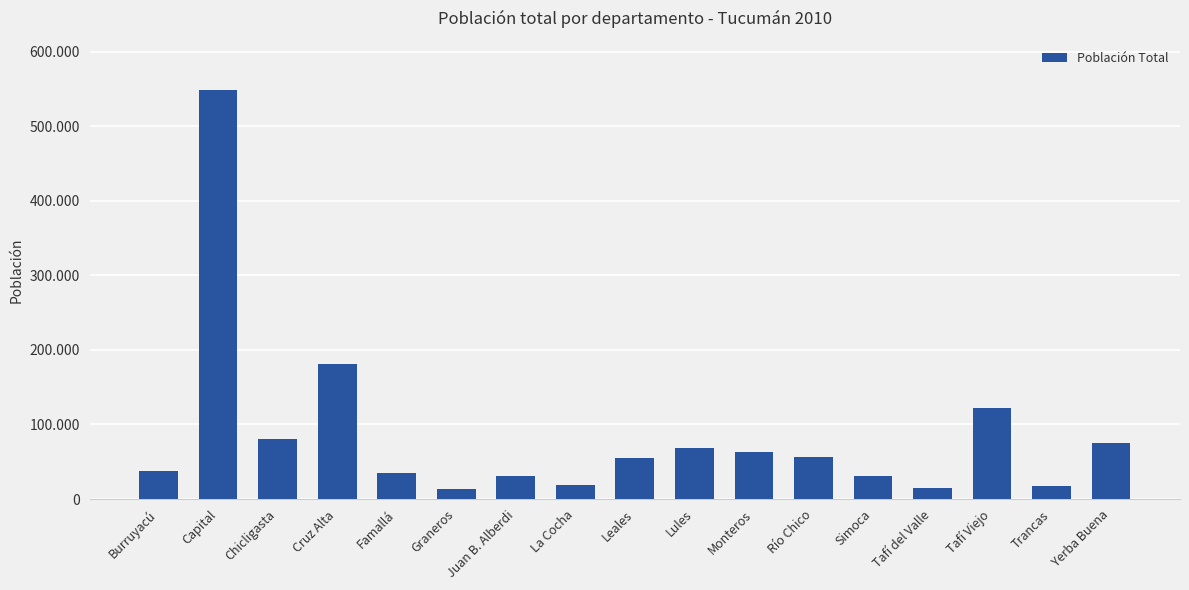

What is the average value?

85188